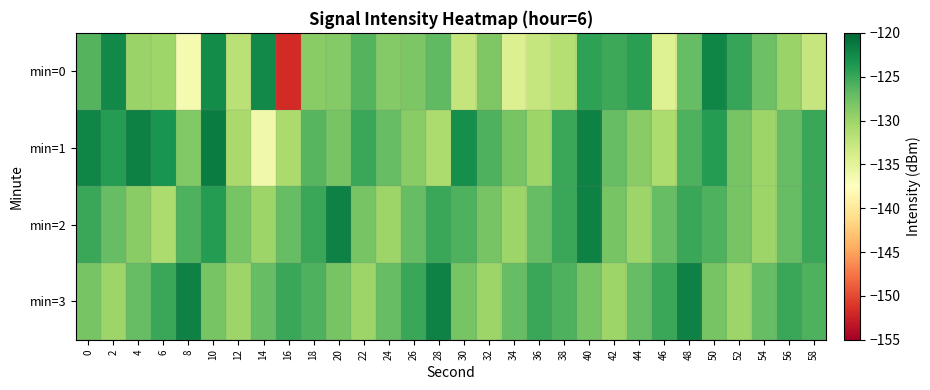

Between 38 and 54, which series saw the biggest shift?

min=1